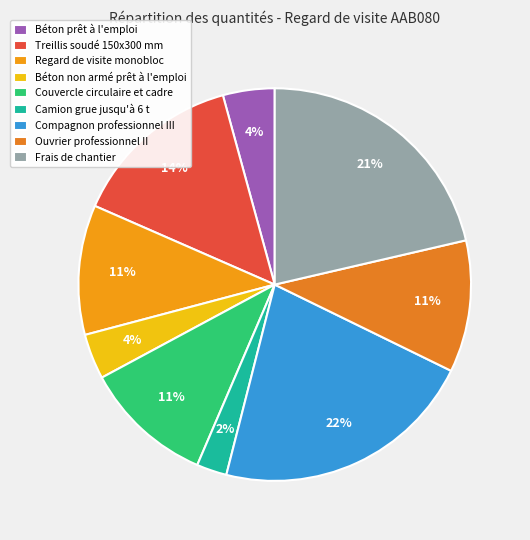

To the nearest percent, what is the difference between the largest and smallest slice percentages?

19%